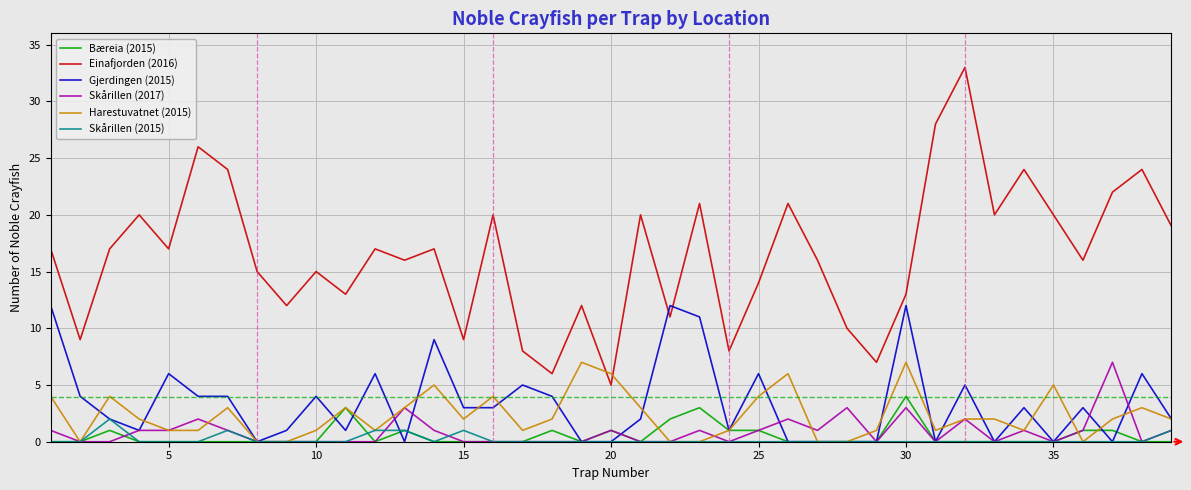

What is the greatest value displayed?

33